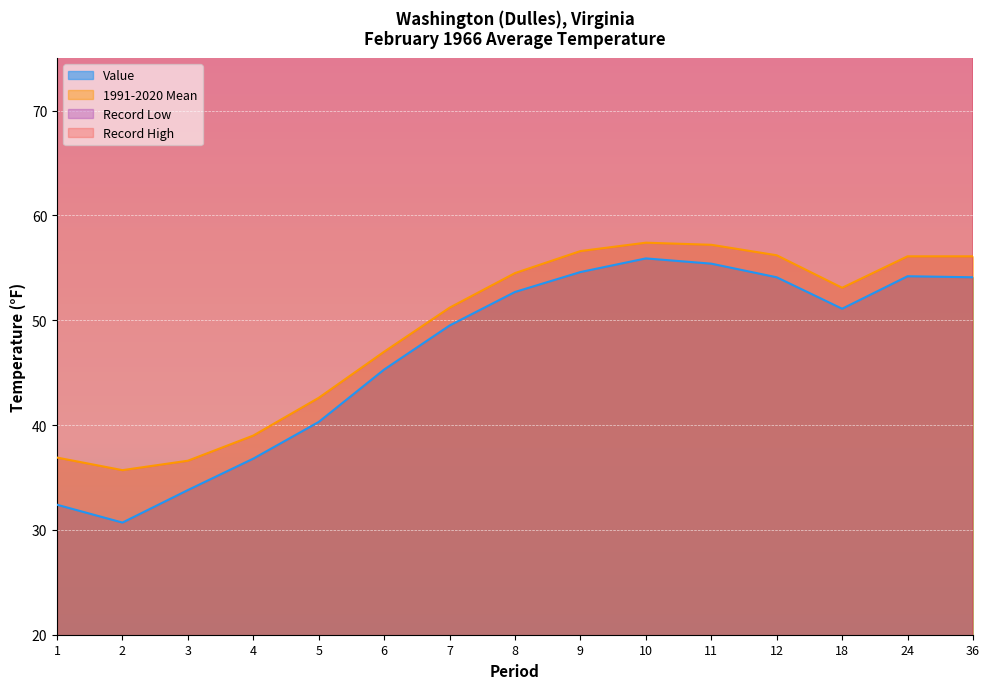

True or false: Record Low has more than 0 interior local peaks.

False